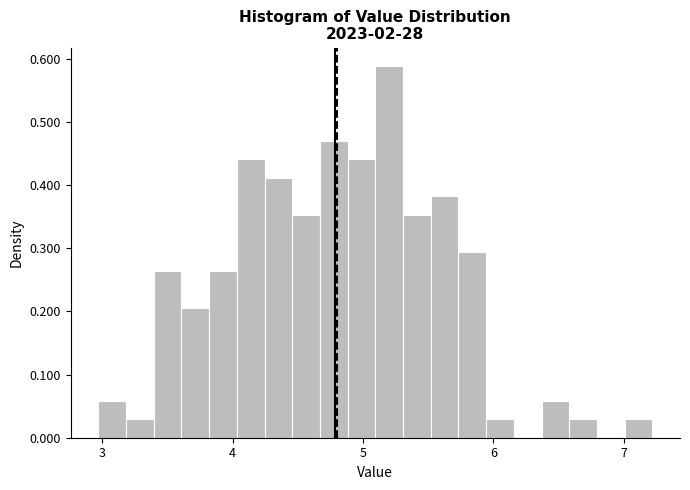

Read against the x-axis, roughly where is the centre of the tallest bar?

5.2